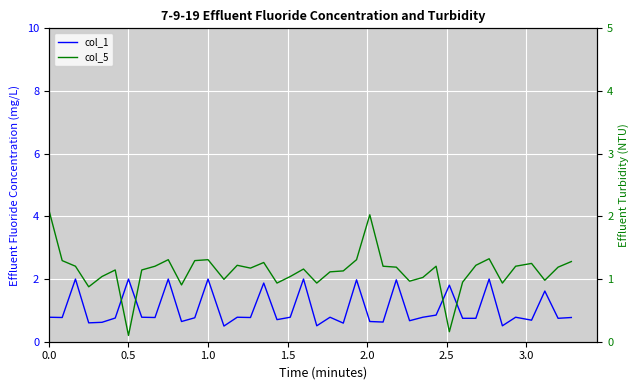

What are all the series names shown in the legend?

col_1, col_5